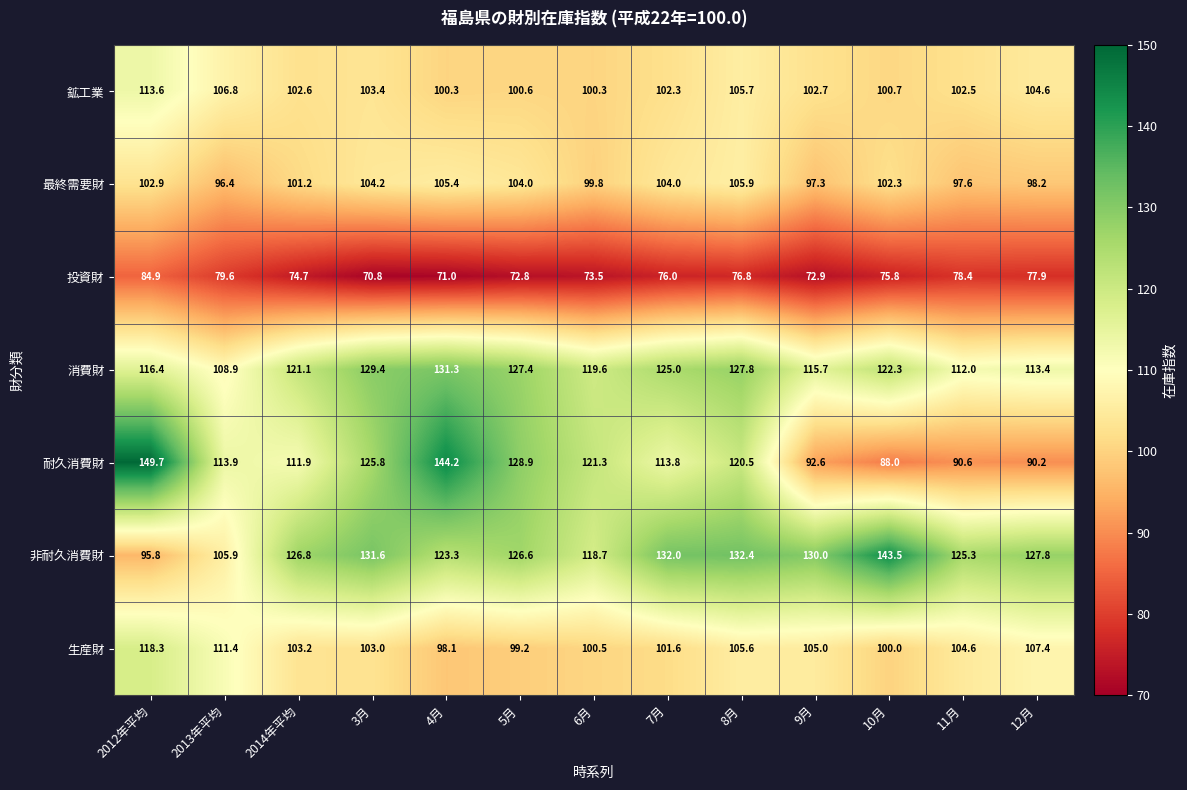

At 12月, list the series in order from largest to smallest.

非耐久消費財, 消費財, 生産財, 鉱工業, 最終需要財, 耐久消費財, 投資財